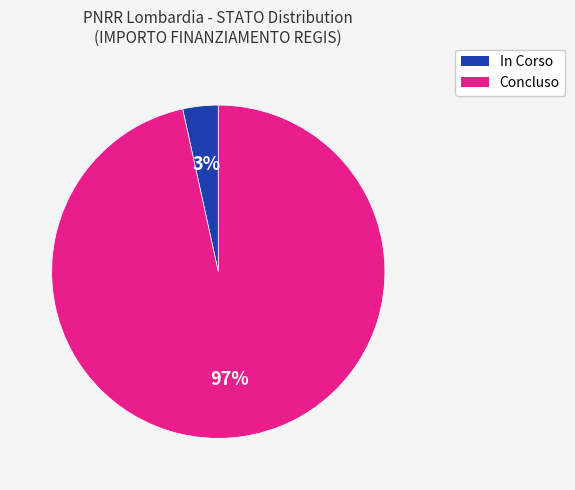

Is Concluso the majority of the pie?

Yes